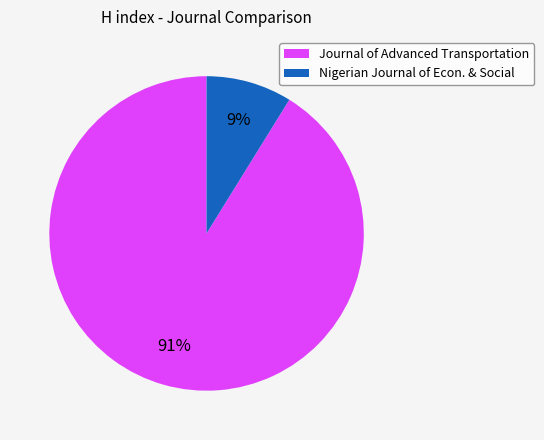

Count the number of slices in the pie.

2